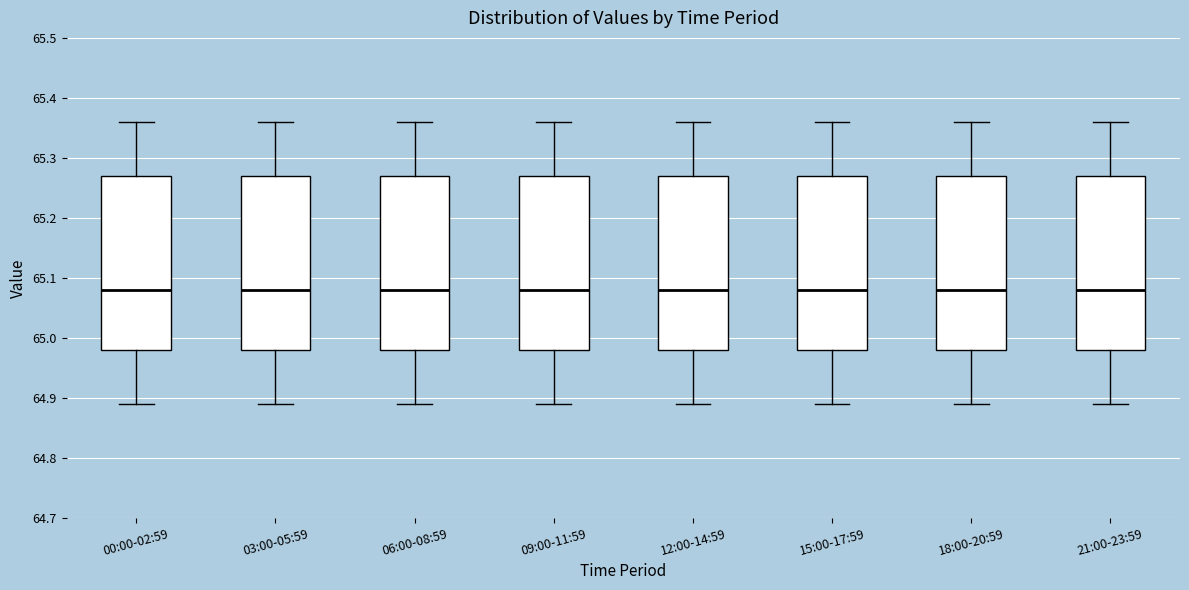

Where is the lower edge of the box for 12:00-14:59 on the y-axis? The values are not printed on the chart, so give them approximately, as read against the axis.

64.98